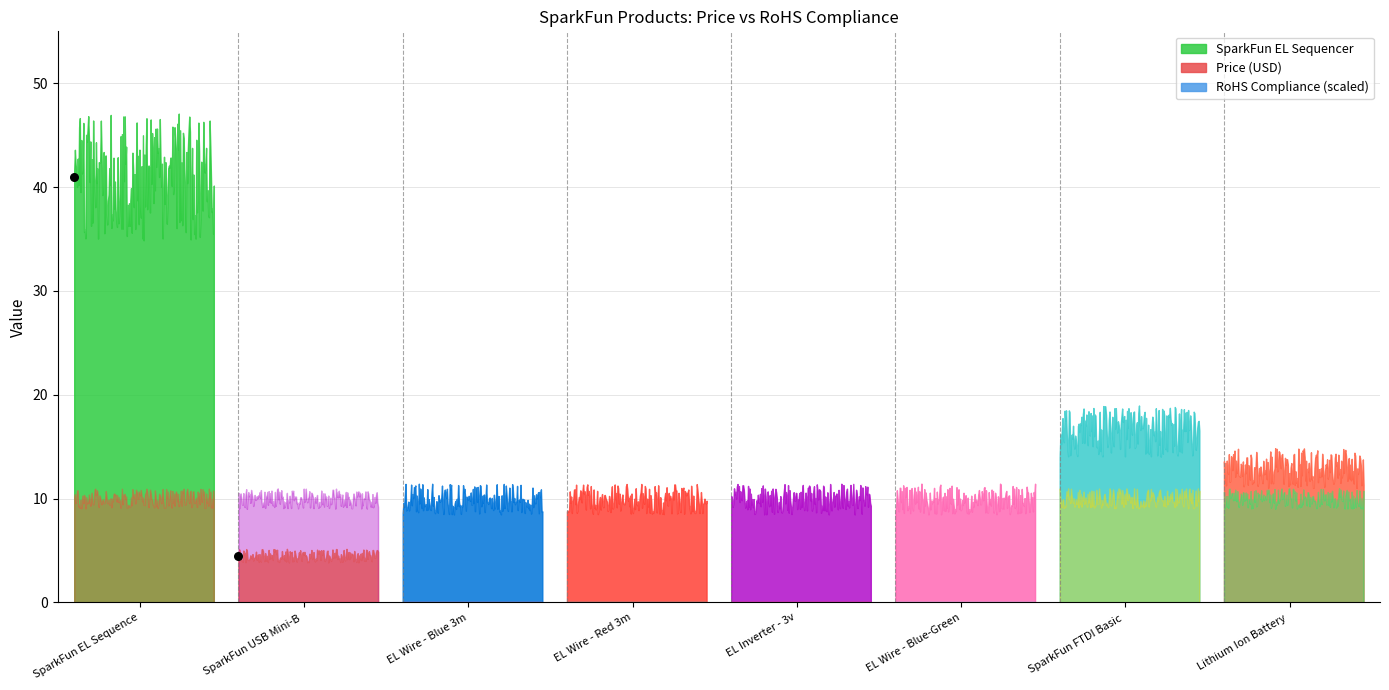

Is the value of Price (USD) at SparkFun FTDI Basic Breakout - 5V greater than the value of RoHS Compliance at EL Wire - Blue 3m?

Yes